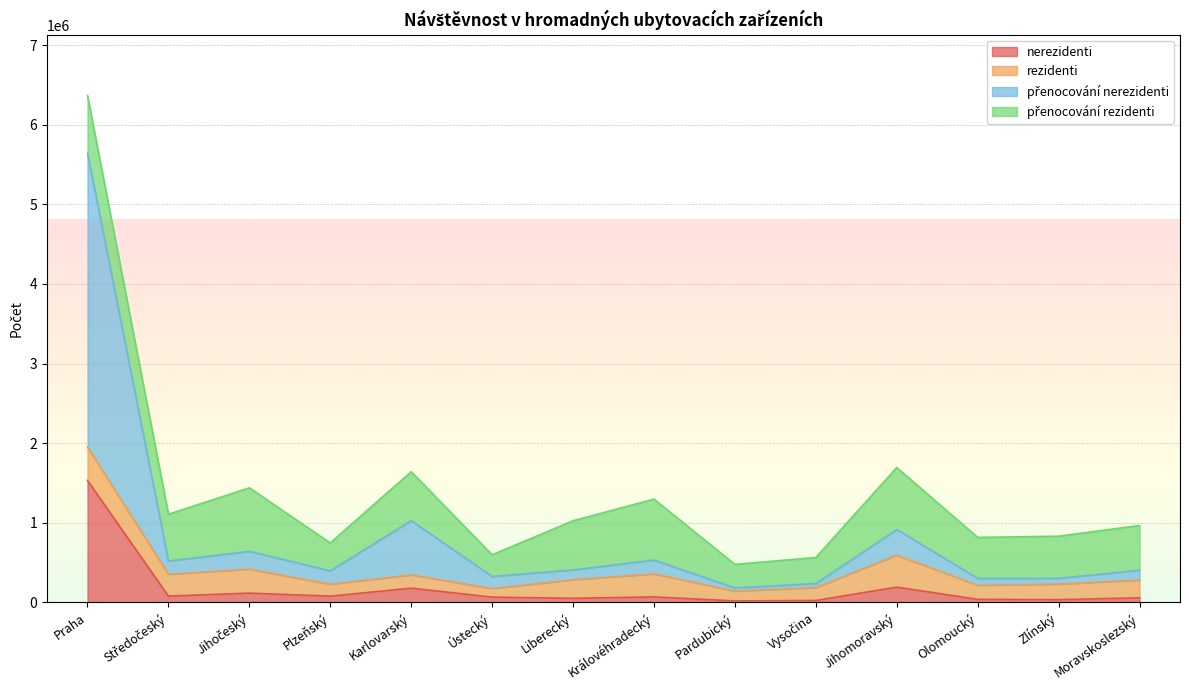

What is the average value of the nerezidenti series?

181294